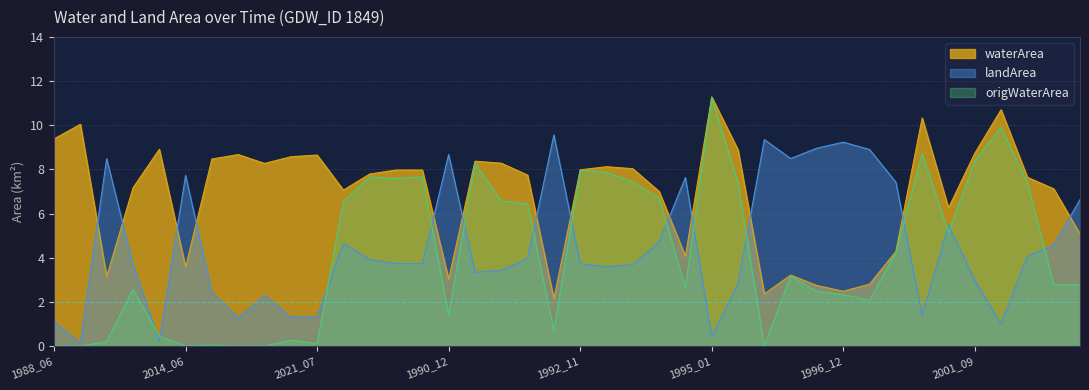

What is the difference between the second highest and second lowest values in the origWaterArea series?

9.9